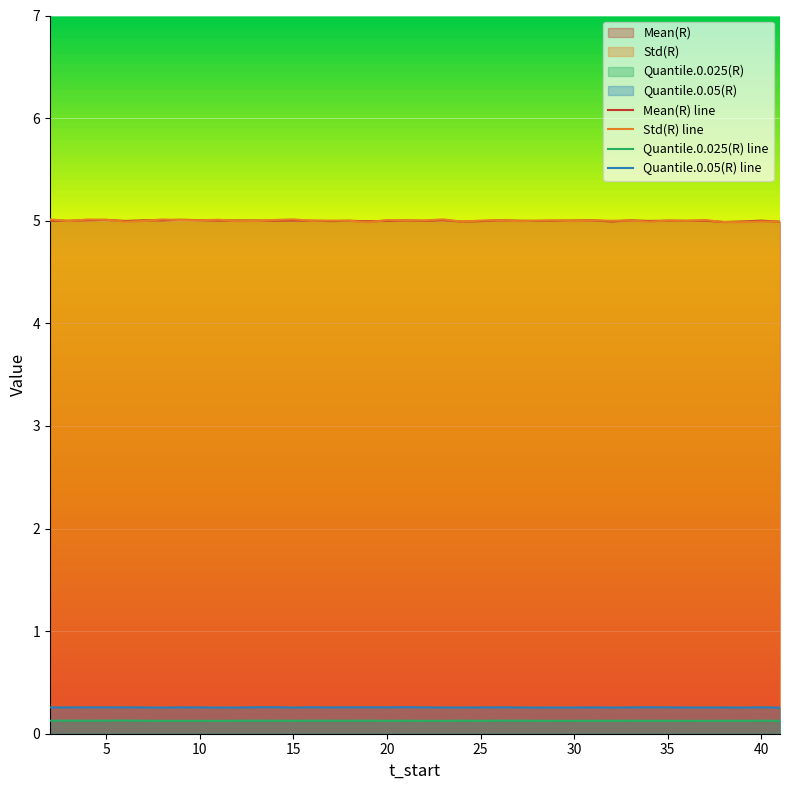

True or false: Quantile.0.025(R) line and Std(R) line intersect in this chart.

False